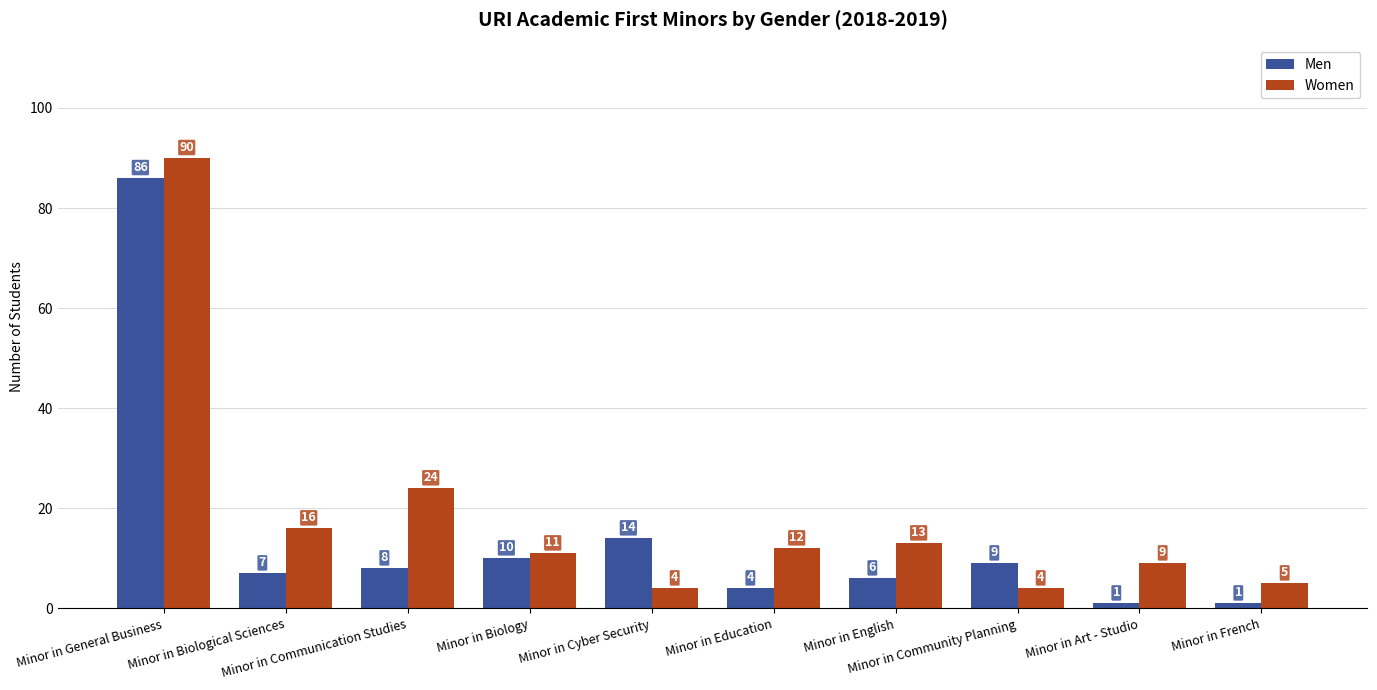

At how many categories does at least one series exceed 21?

2